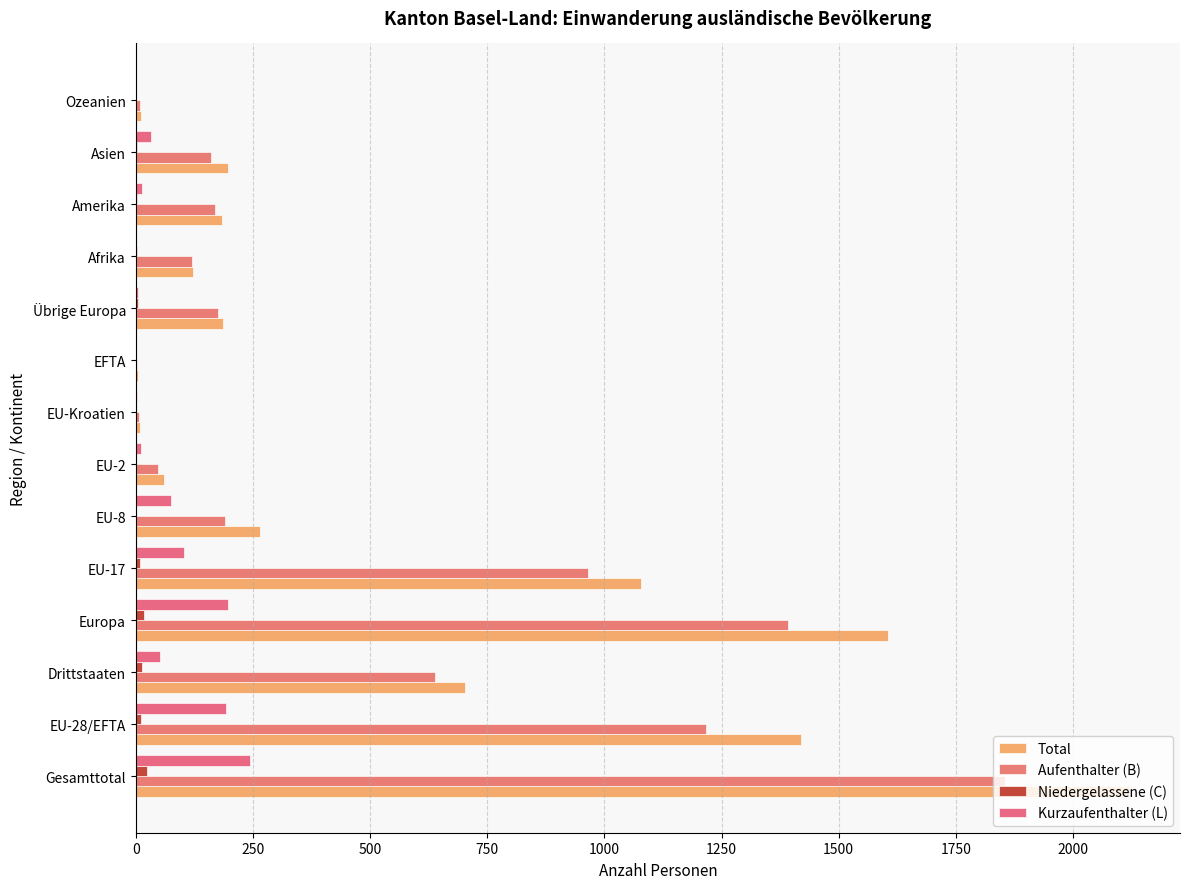

How many distinct data groups are displayed?

4